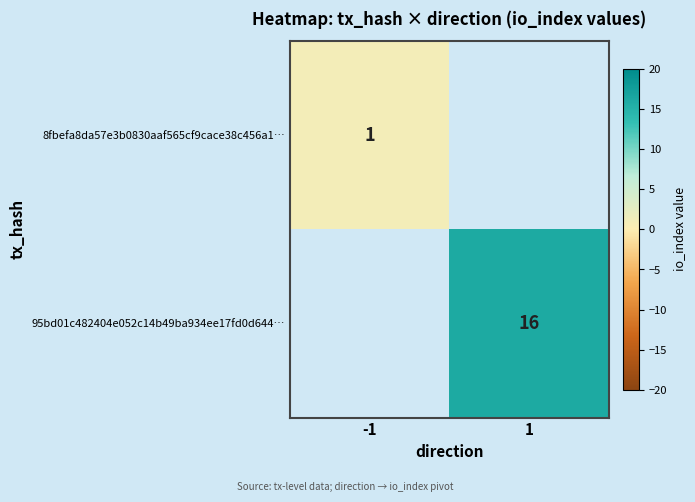

What is the greatest value displayed?

16.0